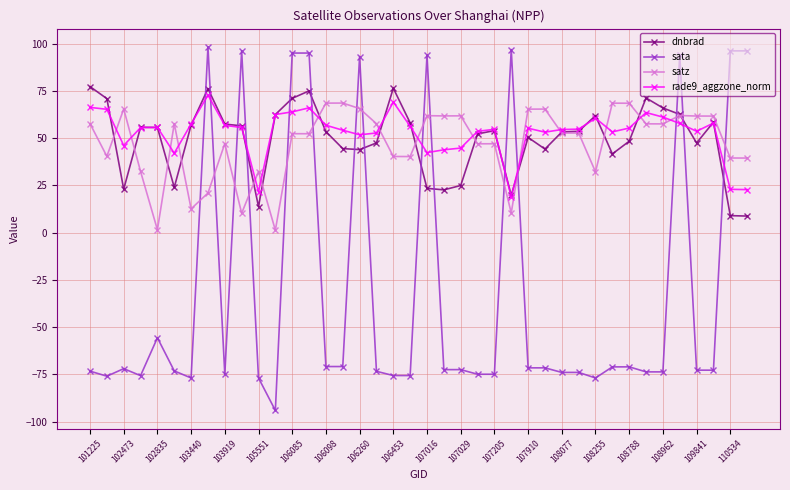

After their last crossing, which series has the higher values: sata or satz?

sata